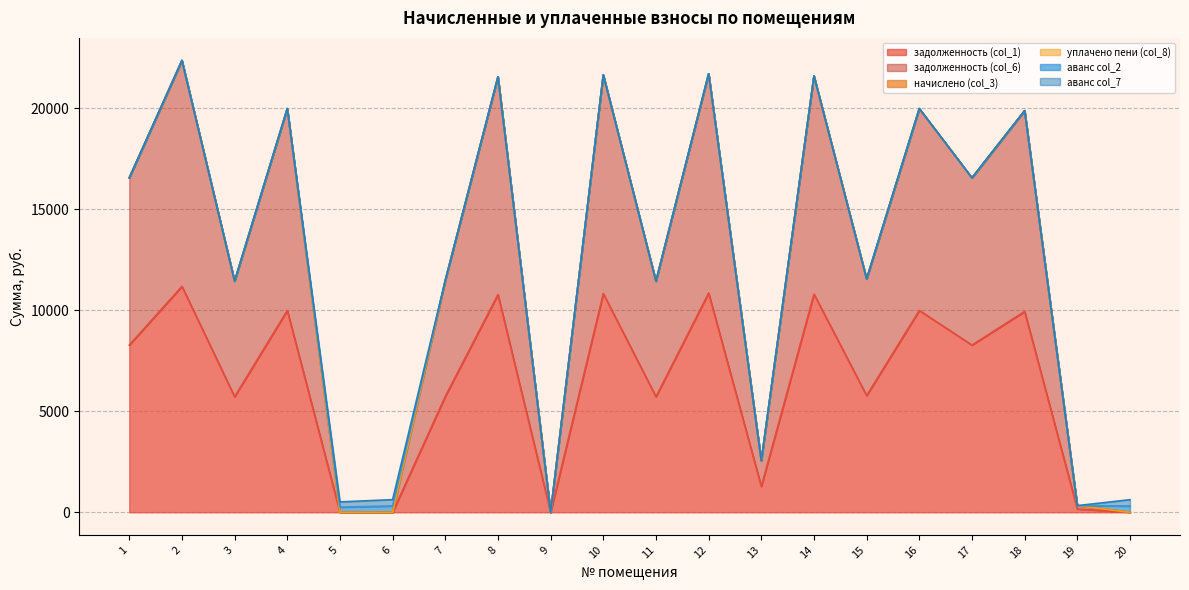

At how many categories does at least one series exceed 3327?

14